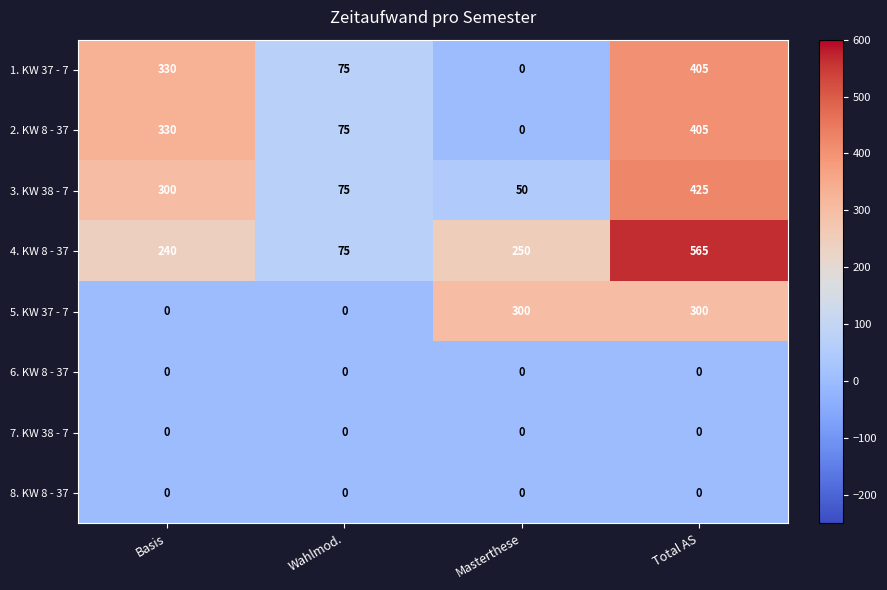

What is the total value across all series at Wahlmod.?

300